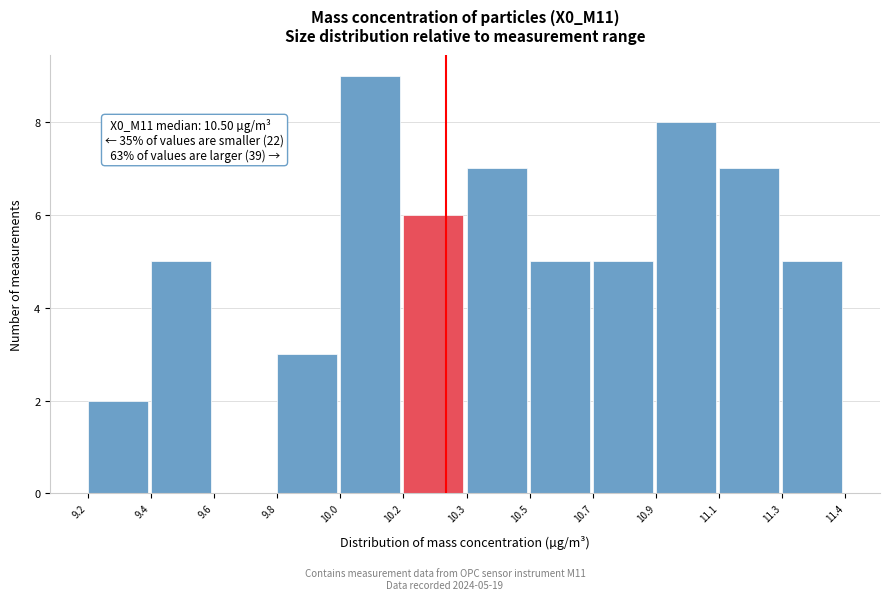

Reading left to right, what are all the values shown in this chart?

9.2=2	9.4=5	9.6=0	9.8=3	10.0=9	10.2=6	10.3=7	10.5=5	10.7=5	10.9=8	11.1=7	11.3=5